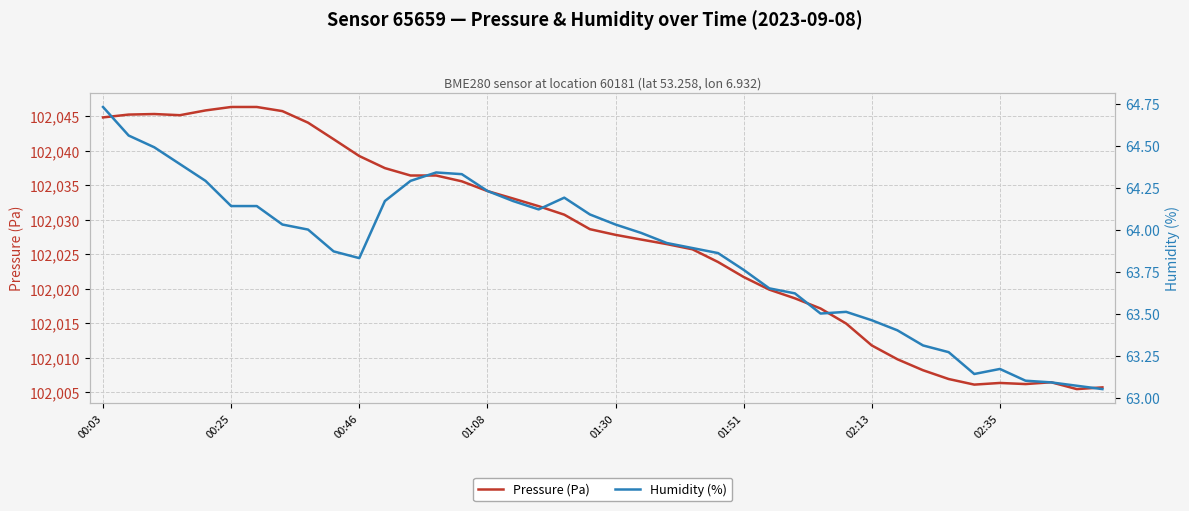

At how many categories does at least one series exceed 75630?

40